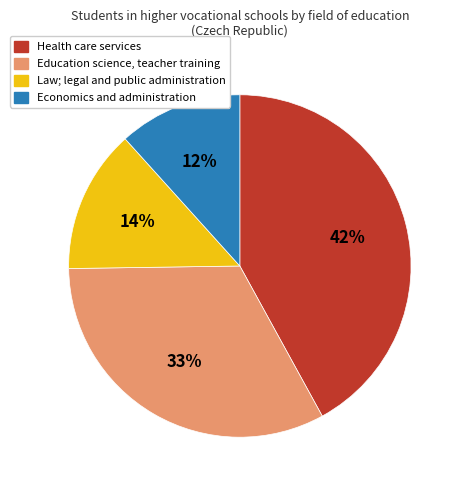

Is the sum of Law; legal and public administration and Economics and administration greater than half?

No